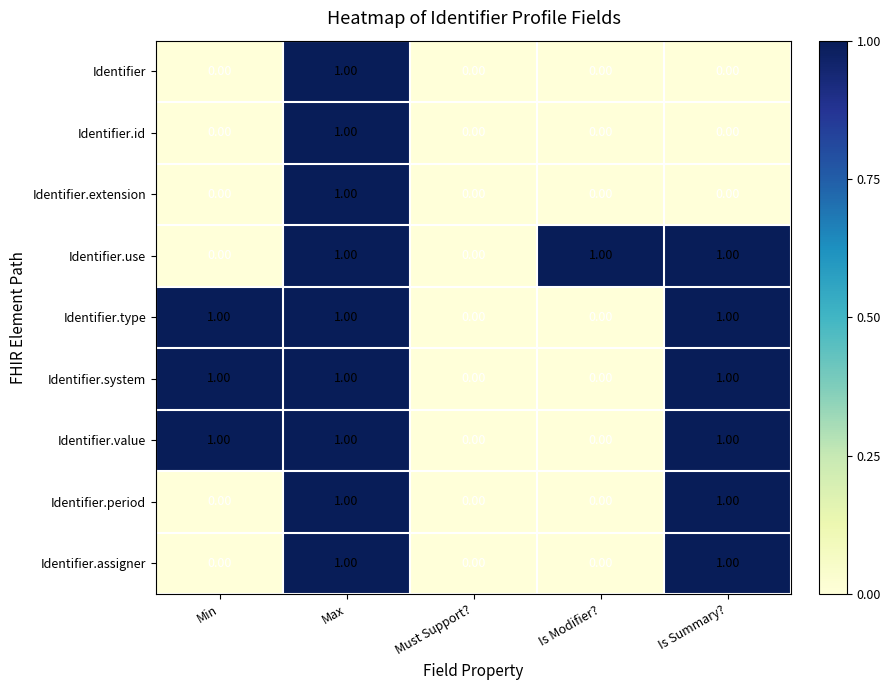

What is the total value across all series at Max?

9